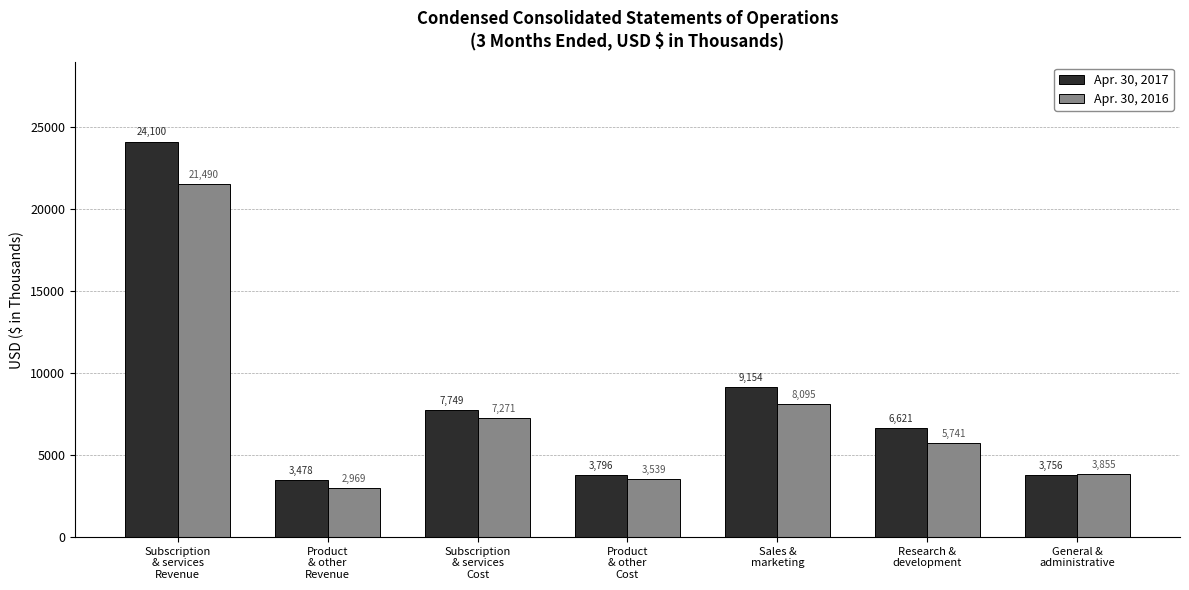

Is it true that Apr. 30, 2017 equals 24100 at Subscription
& services
Revenue?

True